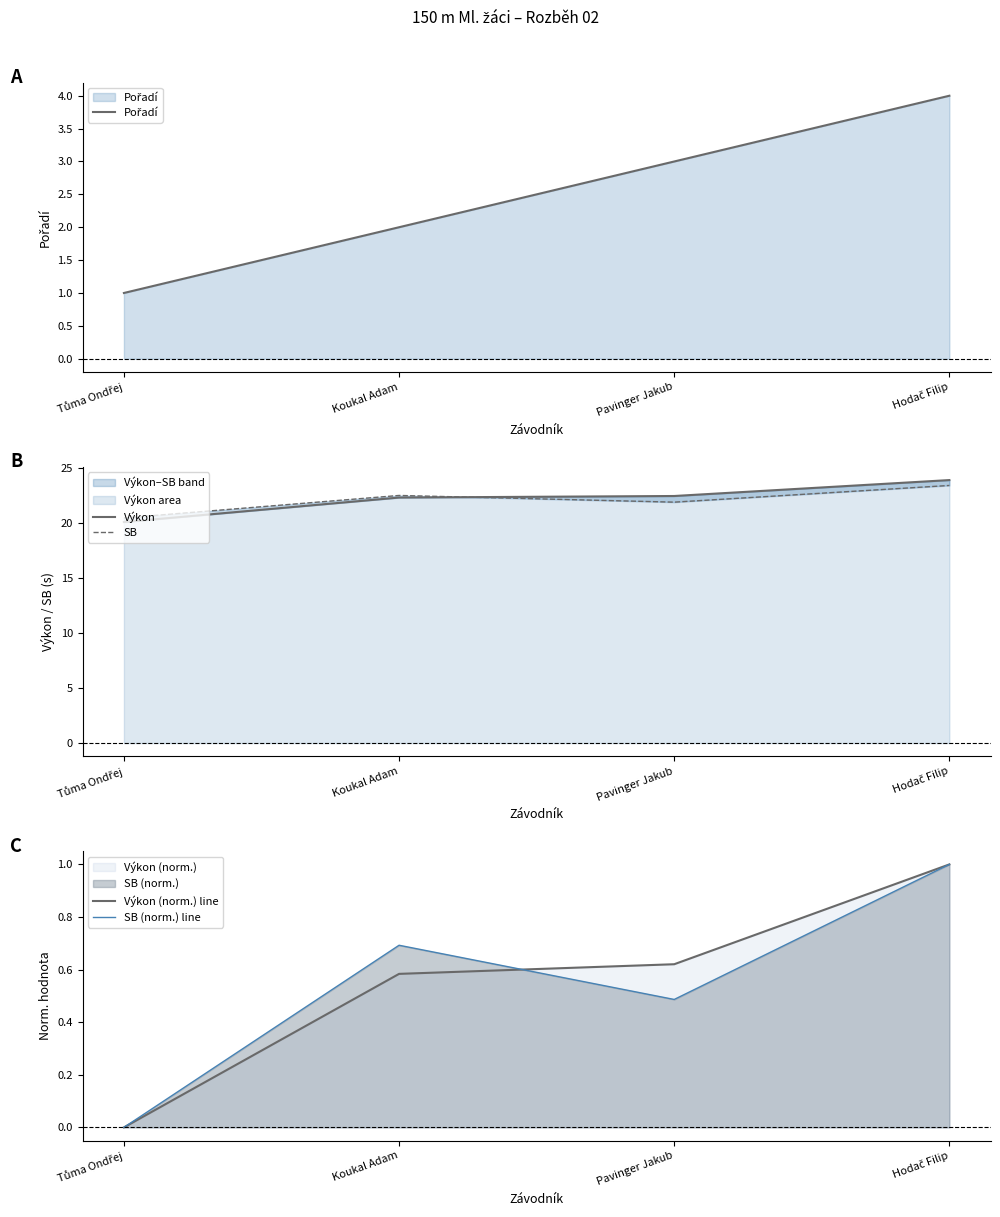

True or false: SB and SB (norm.) line intersect in this chart.

False